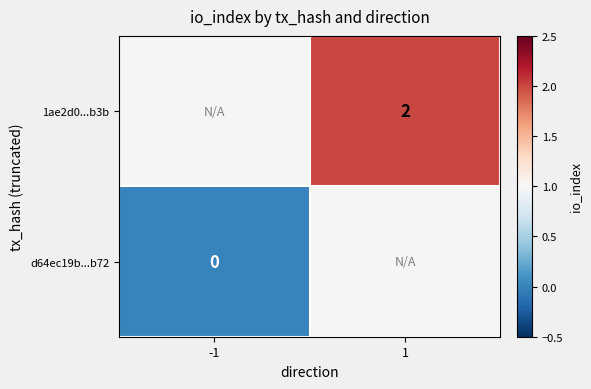

Which category has the lowest value across all series?

-1